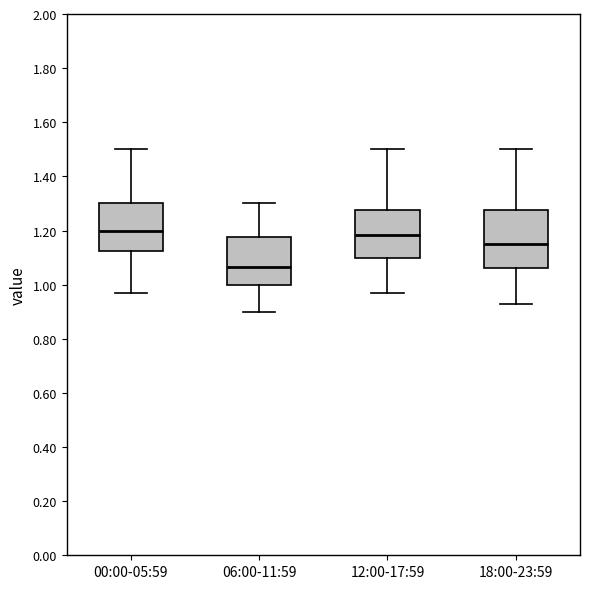

Reading left to right, read every box against the y-axis: the position of its median line, the range the box covers, and the ends of its whiskers. The values are not printed on the chart, so give them approximately, as read against the axis.

00:00-05:59: median 1.20, box 1.12 to 1.30, whiskers 0.98 to 1.50
06:00-11:59: median 1.06, box 1.00 to 1.18, whiskers 0.90 to 1.30
12:00-17:59: median 1.18, box 1.10 to 1.28, whiskers 0.98 to 1.50
18:00-23:59: median 1.16, box 1.06 to 1.28, whiskers 0.94 to 1.50